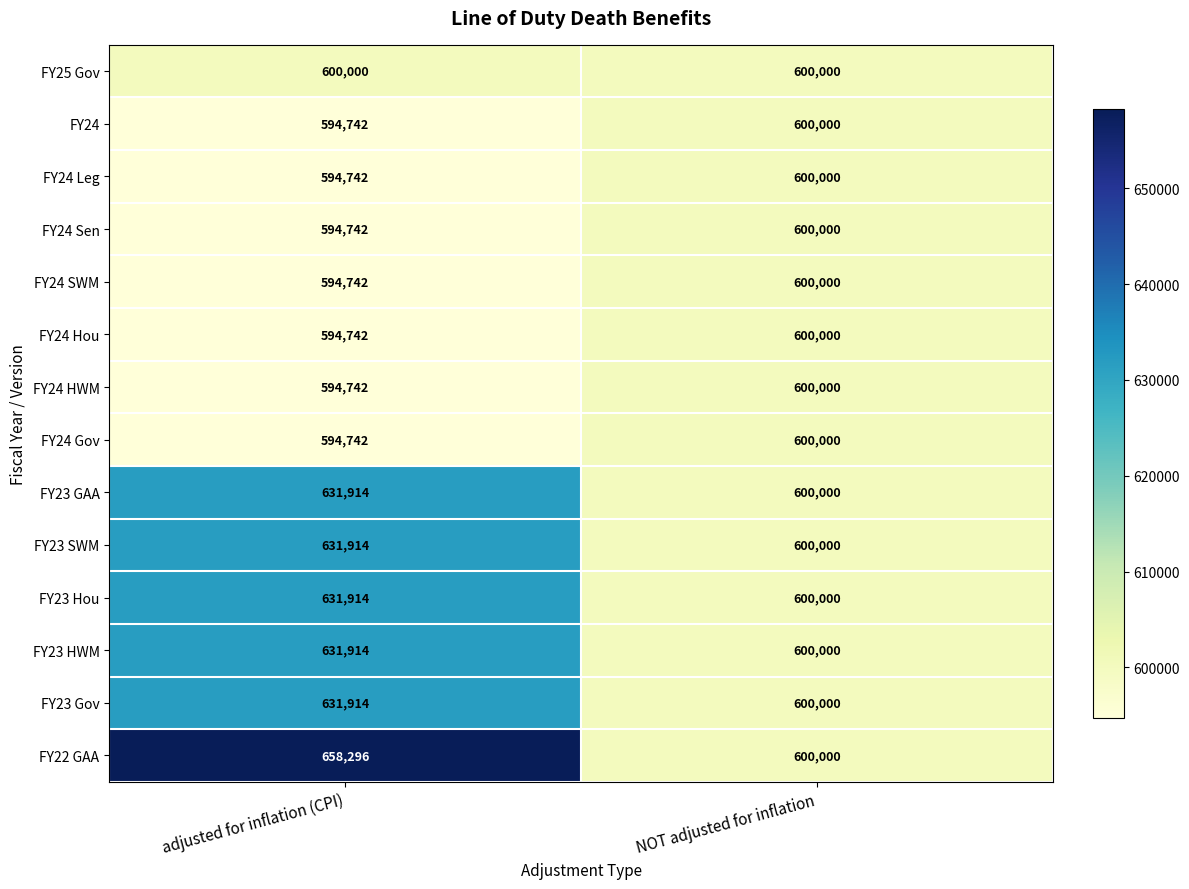

Reading left to right, transcribe all the data shown in this chart.

FY25 Gov: 600000	600000
FY24: 594742	600000
FY24 Leg: 594742	600000
FY24 Sen: 594742	600000
FY24 SWM: 594742	600000
FY24 Hou: 594742	600000
FY24 HWM: 594742	600000
FY24 Gov: 594742	600000
FY23 GAA: 631914	600000
FY23 SWM: 631914	600000
FY23 Hou: 631914	600000
FY23 HWM: 631914	600000
FY23 Gov: 631914	600000
FY22 GAA: 658296	600000